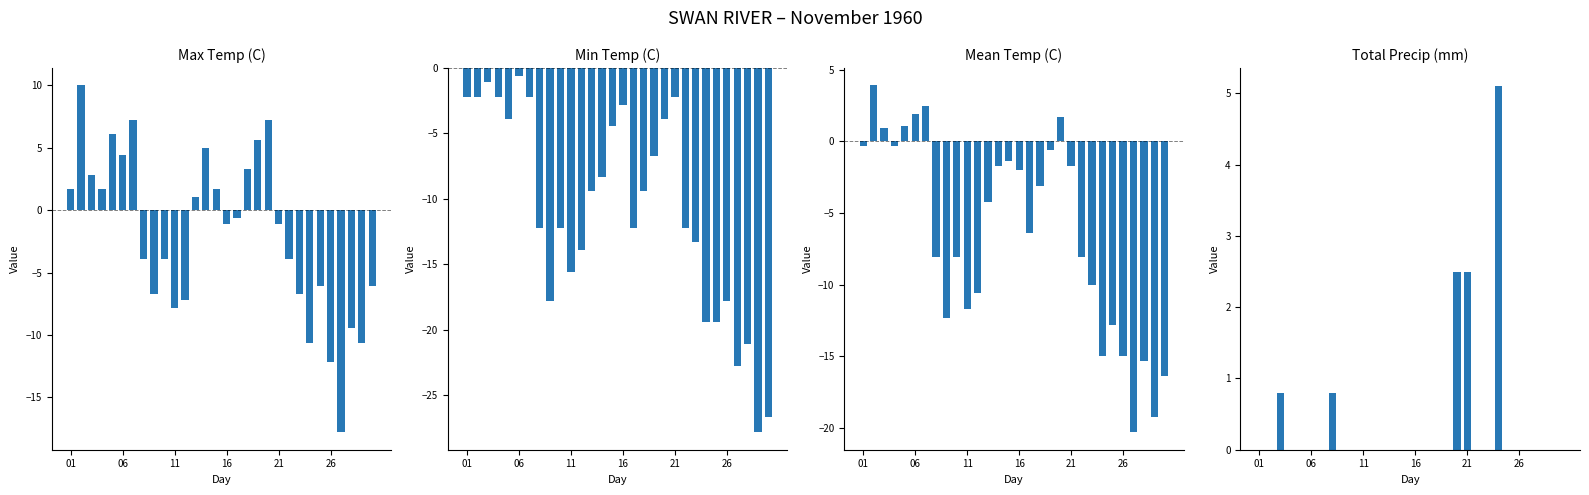

Reading left to right, list all the values displayed in this chart.

Max Temp (C): 1.7	10.0	2.8	1.7	6.1	4.4	7.2	-3.9	-6.7	-3.9	-7.8	-7.2	1.1	5.0	1.7	-1.1	-0.6	3.3	5.6	7.2	-1.1	-3.9	-6.7	-10.6	-6.1	-12.2	-17.8	-9.4	-10.6	-6.1
Min Temp (C): -2.2	-2.2	-1.1	-2.2	-3.9	-0.6	-2.2	-12.2	-17.8	-12.2	-15.6	-13.9	-9.4	-8.3	-4.4	-2.8	-12.2	-9.4	-6.7	-3.9	-2.2	-12.2	-13.3	-19.4	-19.4	-17.8	-22.8	-21.1	-27.8	-26.7
Mean Temp (C): -0.3	3.9	0.9	-0.3	1.1	1.9	2.5	-8.1	-12.3	-8.1	-11.7	-10.6	-4.2	-1.7	-1.4	-2.0	-6.4	-3.1	-0.6	1.7	-1.7	-8.1	-10.0	-15.0	-12.8	-15.0	-20.3	-15.3	-19.2	-16.4
Total Precip (mm): 0.0	0.0	0.8	0.0	0.0	0.0	0.0	0.8	0.0	0.0	0.0	0.0	0.0	0.0	0.0	0.0	0.0	0.0	0.0	2.5	2.5	0.0	0.0	5.1	0.0	0.0	0.0	0.0	0.0	0.0